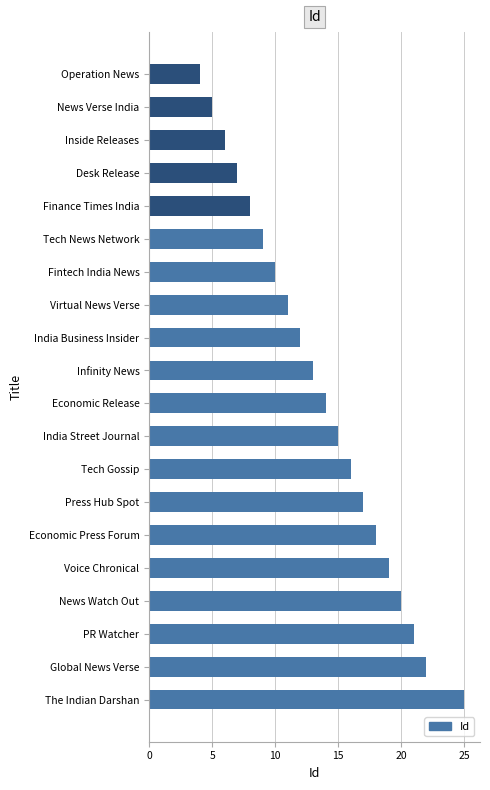

What is the greatest value displayed?

25